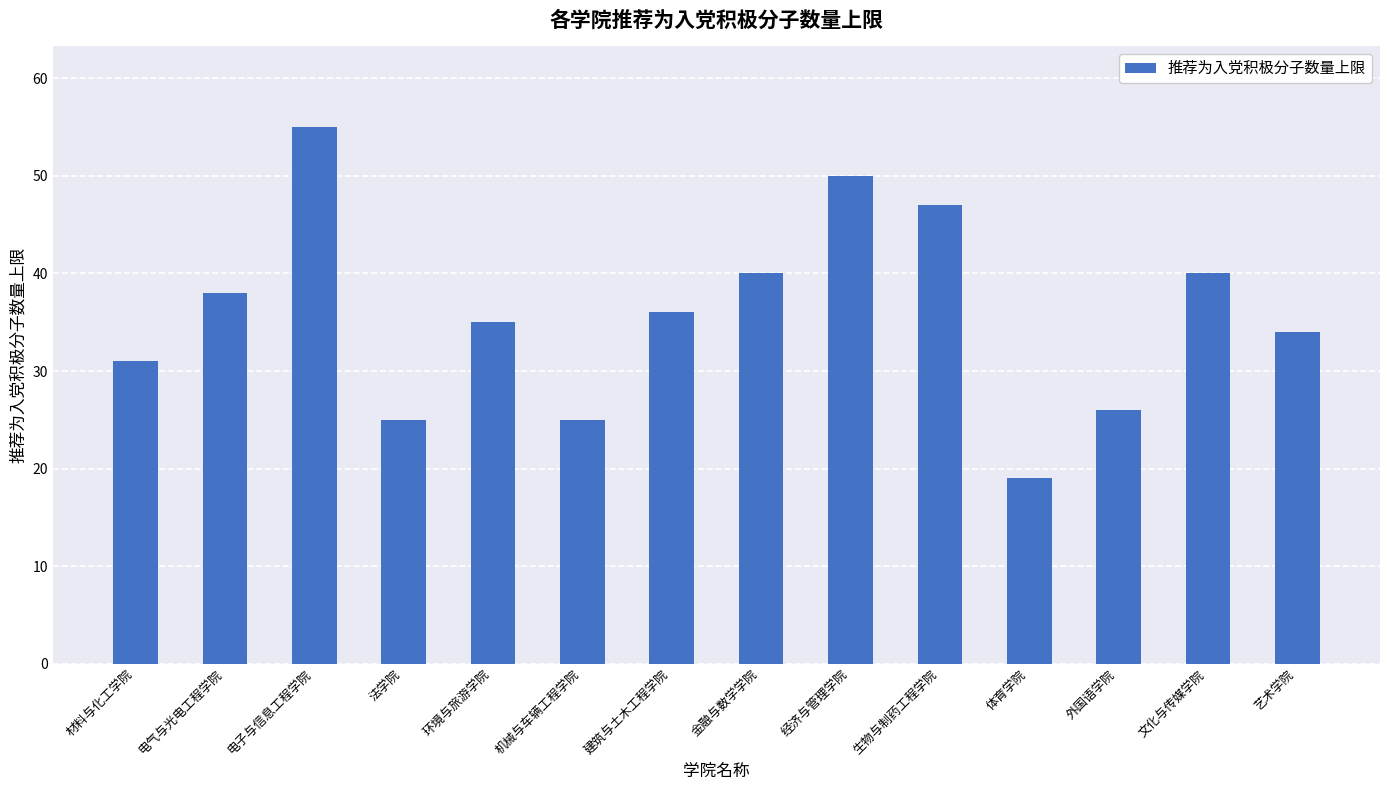

Between 电子与信息工程学院 and 金融与数学学院, which is larger?

电子与信息工程学院